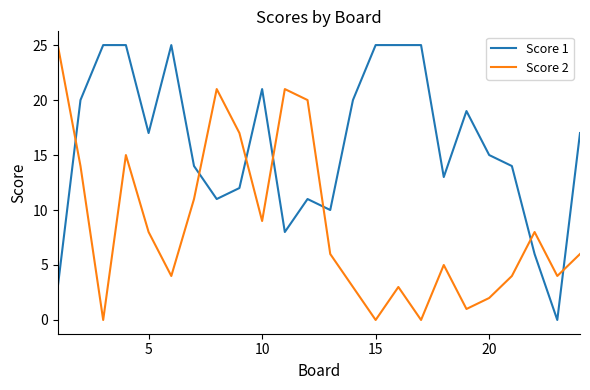

At how many categories does at least one series exceed 24?

7